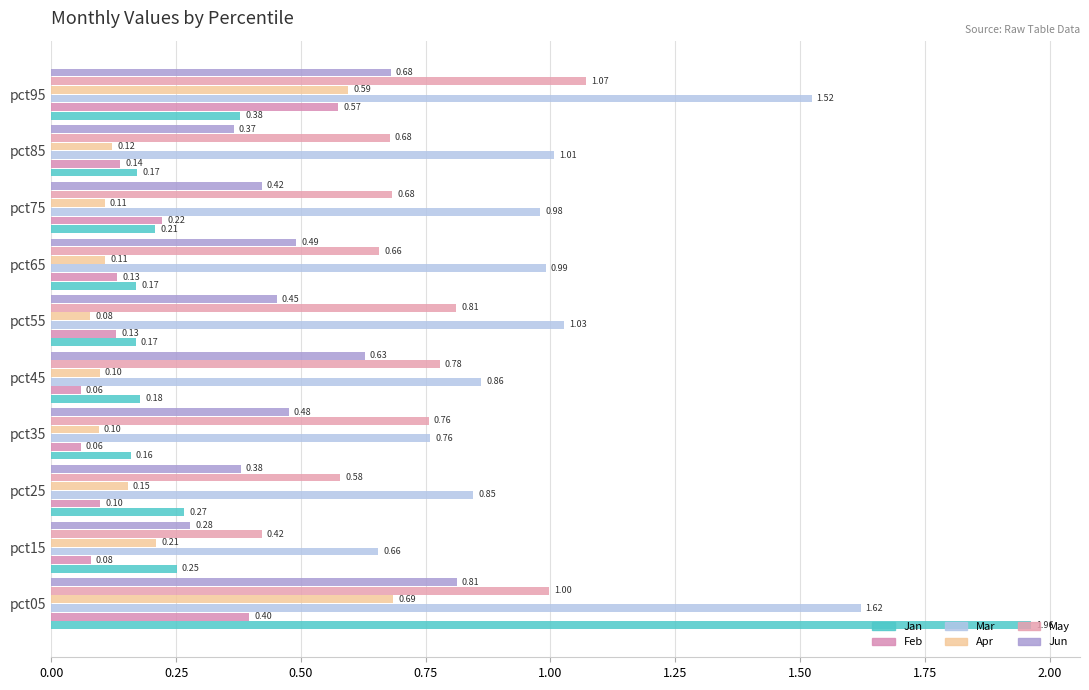

Which series has the largest total across all categories?

Mar